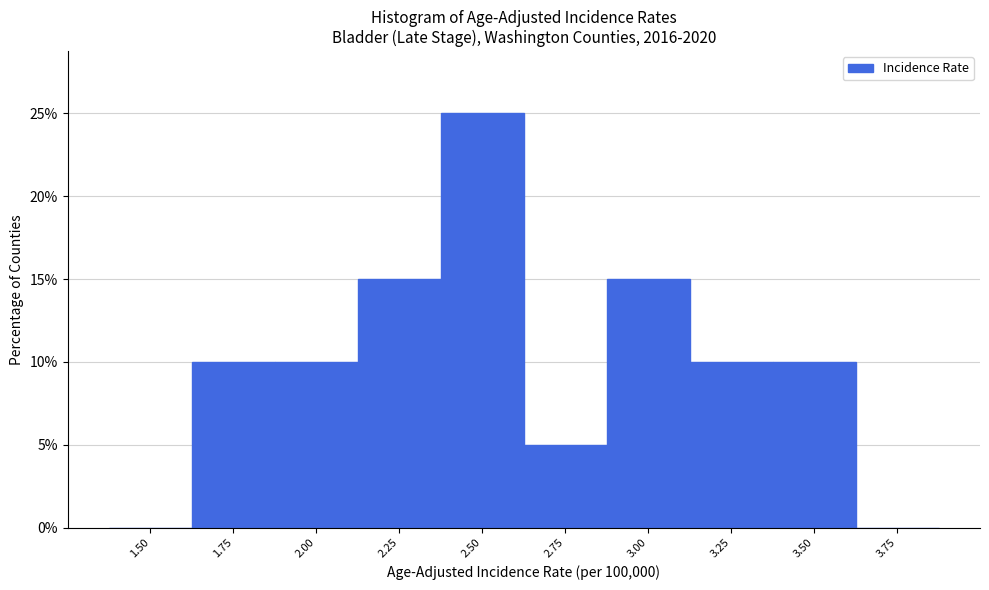

Reading left to right, transcribe all the data shown in this chart.

1.50=0	1.75=10	2.00=10	2.25=15	2.50=25	2.75=5	3.00=15	3.25=10	3.50=10	3.75=0